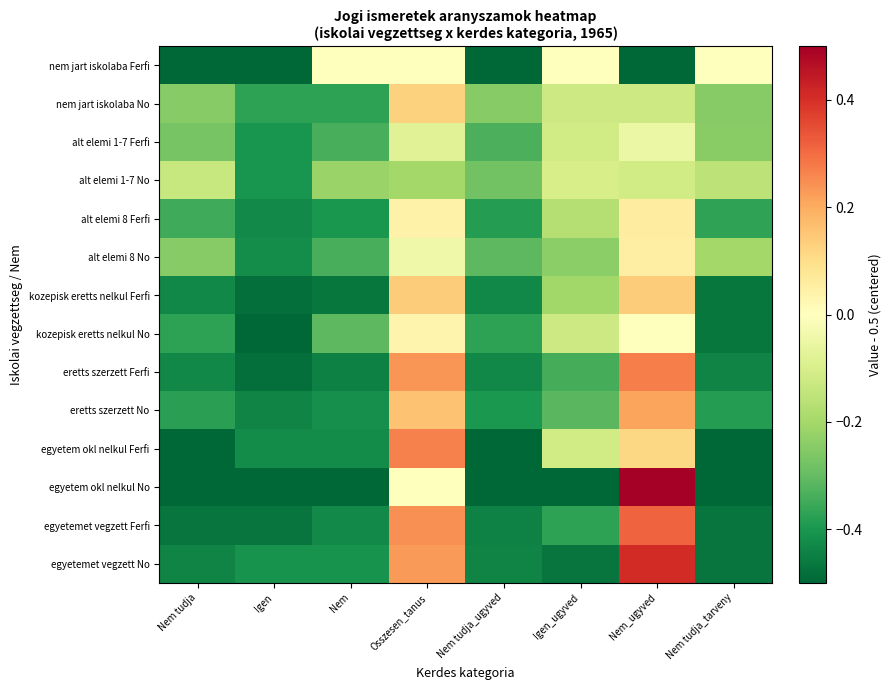

Reading right to left, transcribe all the data shown in this chart.

nem jart iskolaba Ferfi: Nem tudja_tarveny=0.0	Nem_ugyved=-0.5	Igen_ugyved=0.0	Nem tudja_ugyved=-0.5	Osszesen_tanus=0.0	Nem=0.0	Igen=-0.5	Nem tudja=-0.5
nem jart iskolaba No: Nem tudja_tarveny=-0.2	Nem_ugyved=-0.1	Igen_ugyved=-0.1	Nem tudja_ugyved=-0.2	Osszesen_tanus=0.1	Nem=-0.4	Igen=-0.4	Nem tudja=-0.2
alt elemi 1-7 Ferfi: Nem tudja_tarveny=-0.2	Nem_ugyved=-0.1	Igen_ugyved=-0.1	Nem tudja_ugyved=-0.3	Osszesen_tanus=-0.1	Nem=-0.3	Igen=-0.4	Nem tudja=-0.3
alt elemi 1-7 No: Nem tudja_tarveny=-0.2	Nem_ugyved=-0.1	Igen_ugyved=-0.1	Nem tudja_ugyved=-0.3	Osszesen_tanus=-0.2	Nem=-0.2	Igen=-0.4	Nem tudja=-0.1
alt elemi 8 Ferfi: Nem tudja_tarveny=-0.4	Nem_ugyved=0.1	Igen_ugyved=-0.2	Nem tudja_ugyved=-0.4	Osszesen_tanus=0.0	Nem=-0.4	Igen=-0.4	Nem tudja=-0.4
alt elemi 8 No: Nem tudja_tarveny=-0.2	Nem_ugyved=0.1	Igen_ugyved=-0.2	Nem tudja_ugyved=-0.3	Osszesen_tanus=-0.0	Nem=-0.3	Igen=-0.4	Nem tudja=-0.2
kozepisk eretts nelkul Ferfi: Nem tudja_tarveny=-0.5	Nem_ugyved=0.1	Igen_ugyved=-0.2	Nem tudja_ugyved=-0.4	Osszesen_tanus=0.1	Nem=-0.5	Igen=-0.5	Nem tudja=-0.4
kozepisk eretts nelkul No: Nem tudja_tarveny=-0.5	Nem_ugyved=0.0	Igen_ugyved=-0.1	Nem tudja_ugyved=-0.4	Osszesen_tanus=0.0	Nem=-0.3	Igen=-0.5	Nem tudja=-0.4
eretts szerzett Ferfi: Nem tudja_tarveny=-0.4	Nem_ugyved=0.3	Igen_ugyved=-0.3	Nem tudja_ugyved=-0.4	Osszesen_tanus=0.2	Nem=-0.4	Igen=-0.5	Nem tudja=-0.4
eretts szerzett No: Nem tudja_tarveny=-0.4	Nem_ugyved=0.2	Igen_ugyved=-0.3	Nem tudja_ugyved=-0.4	Osszesen_tanus=0.2	Nem=-0.4	Igen=-0.4	Nem tudja=-0.4
egyetem okl nelkul Ferfi: Nem tudja_tarveny=-0.5	Nem_ugyved=0.1	Igen_ugyved=-0.1	Nem tudja_ugyved=-0.5	Osszesen_tanus=0.3	Nem=-0.4	Igen=-0.4	Nem tudja=-0.5
egyetem okl nelkul No: Nem tudja_tarveny=-0.5	Nem_ugyved=0.5	Igen_ugyved=-0.5	Nem tudja_ugyved=-0.5	Osszesen_tanus=0.0	Nem=-0.5	Igen=-0.5	Nem tudja=-0.5
egyetemet vegzett Ferfi: Nem tudja_tarveny=-0.5	Nem_ugyved=0.3	Igen_ugyved=-0.4	Nem tudja_ugyved=-0.4	Osszesen_tanus=0.2	Nem=-0.4	Igen=-0.5	Nem tudja=-0.5
egyetemet vegzett No: Nem tudja_tarveny=-0.5	Nem_ugyved=0.4	Igen_ugyved=-0.5	Nem tudja_ugyved=-0.4	Osszesen_tanus=0.2	Nem=-0.4	Igen=-0.4	Nem tudja=-0.4